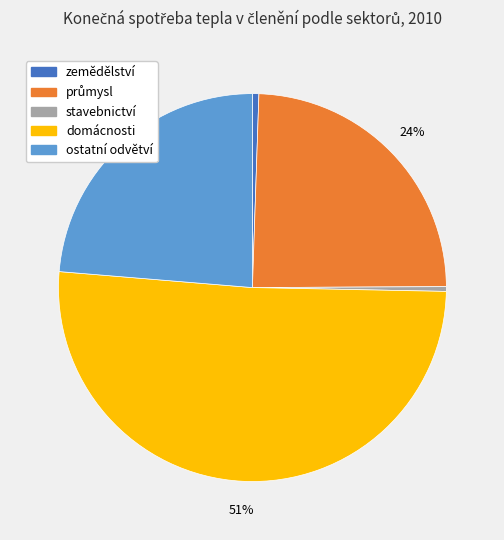

The domácnosti slice represents 65% of the pie. True or false?

False